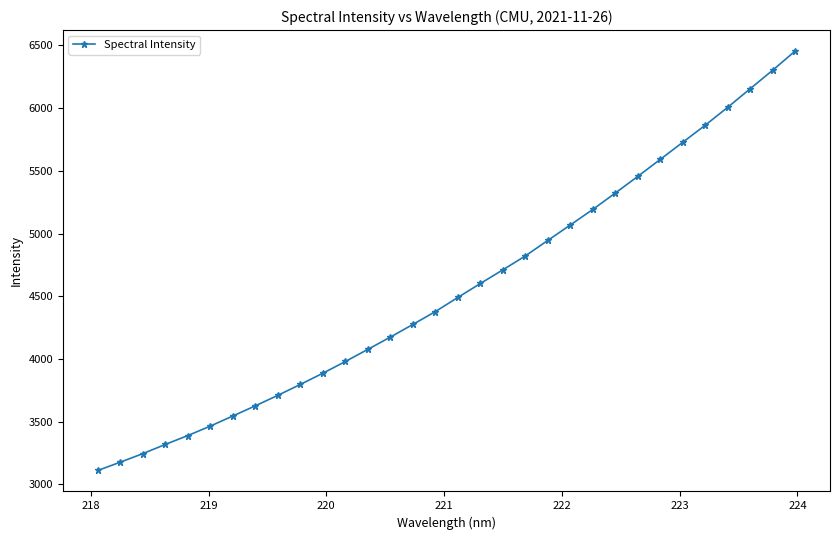

What is the smallest value displayed?

3110.8